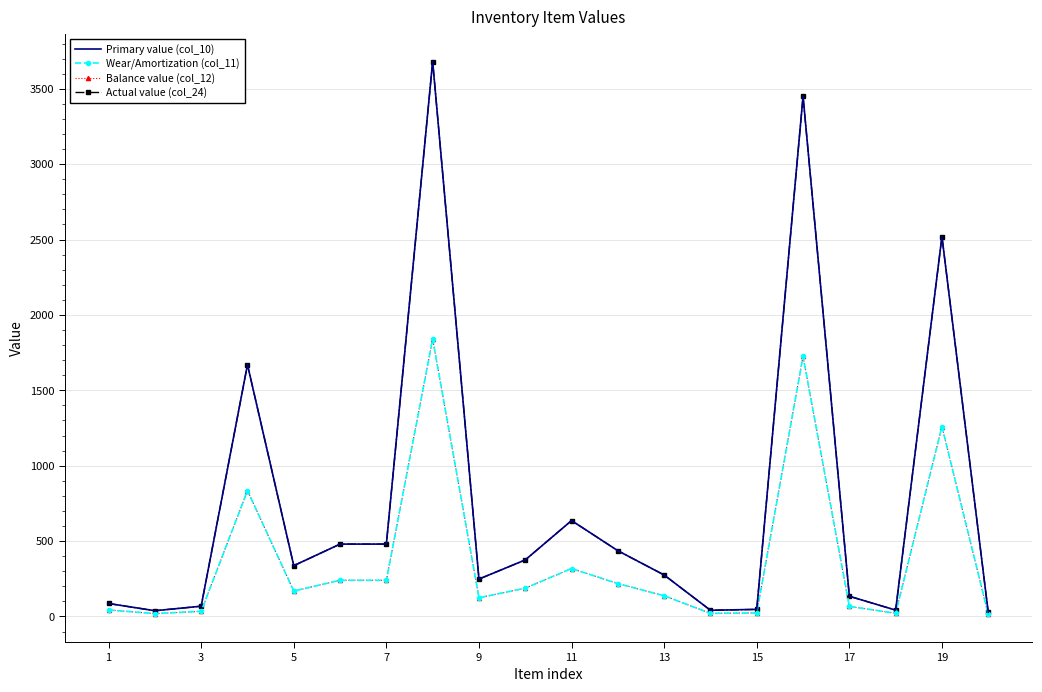

True or false: Balance value (col_12) and Actual value (col_24) cross at least once.

False